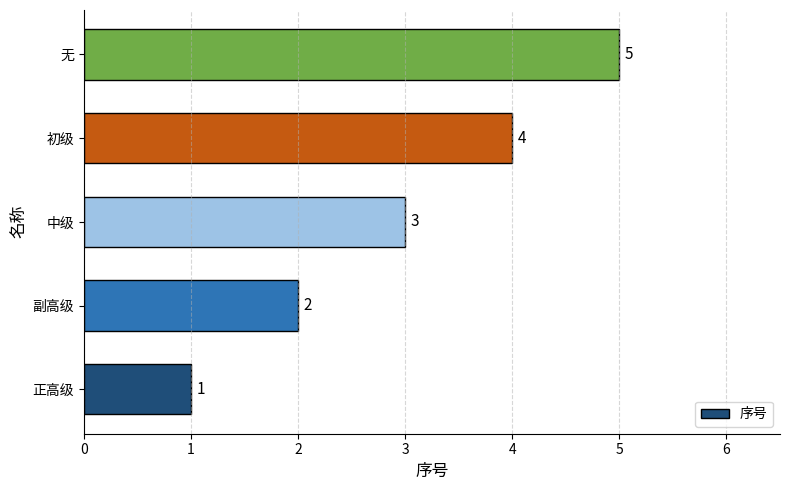

What is the maximum value shown in the chart?

5